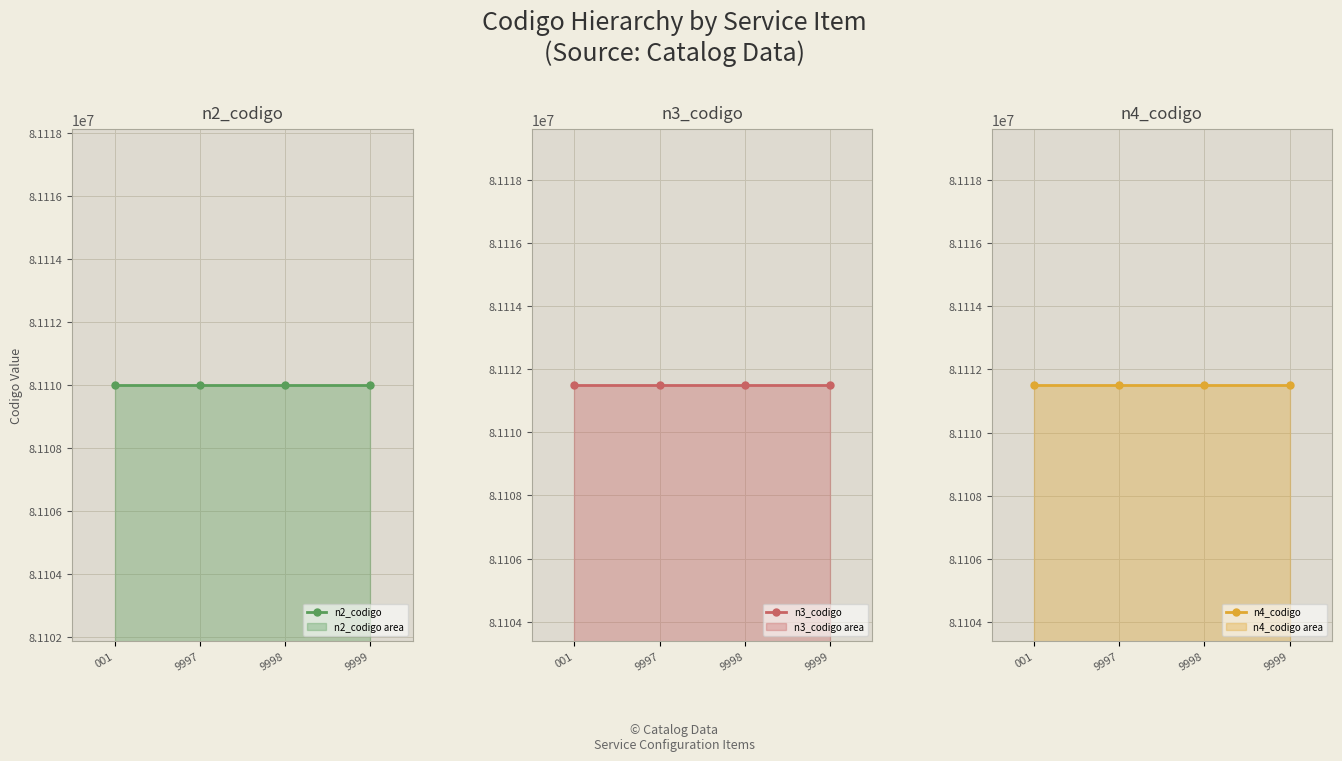

Between 9997 and 9998, which series saw the biggest shift?

n2_codigo